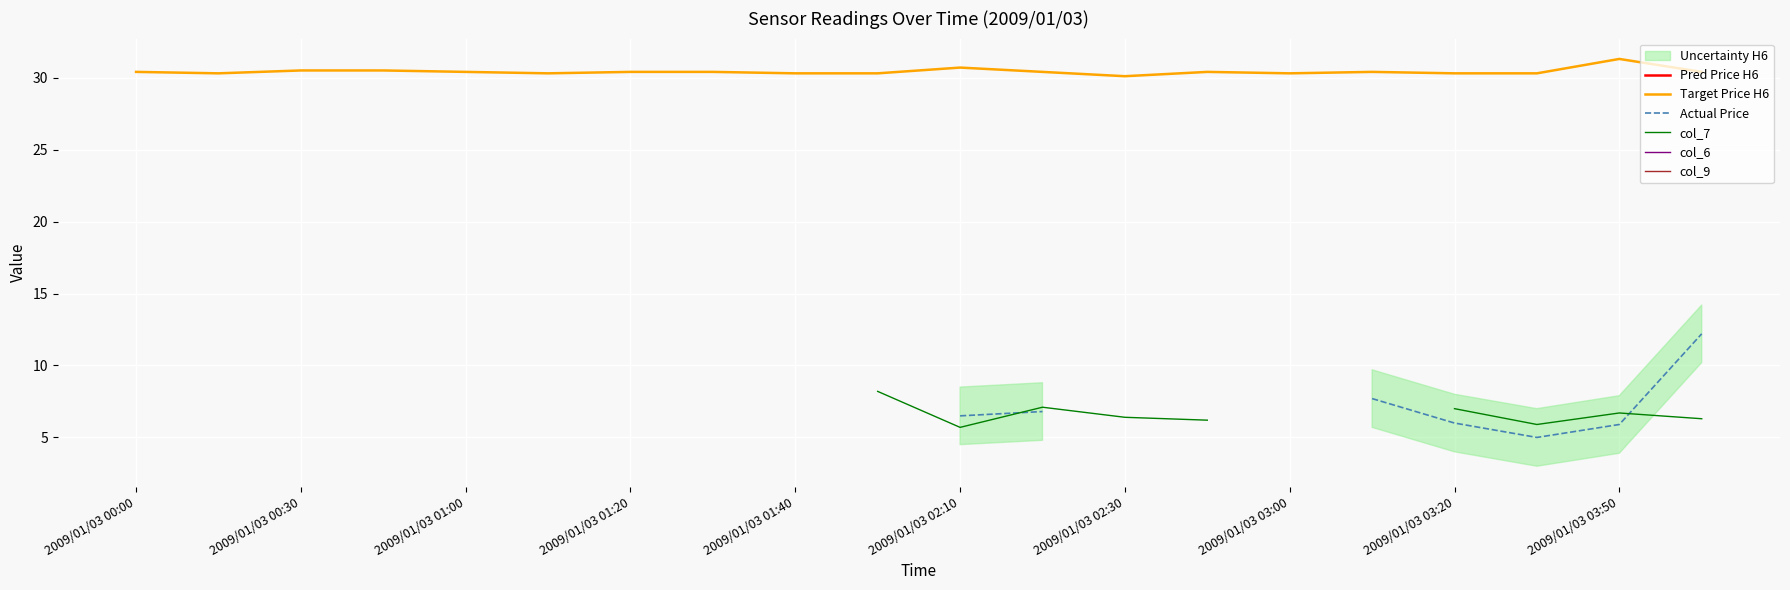

Is it true that Target Price H6 equals 13.7 at 2009/01/03 01:00?

False